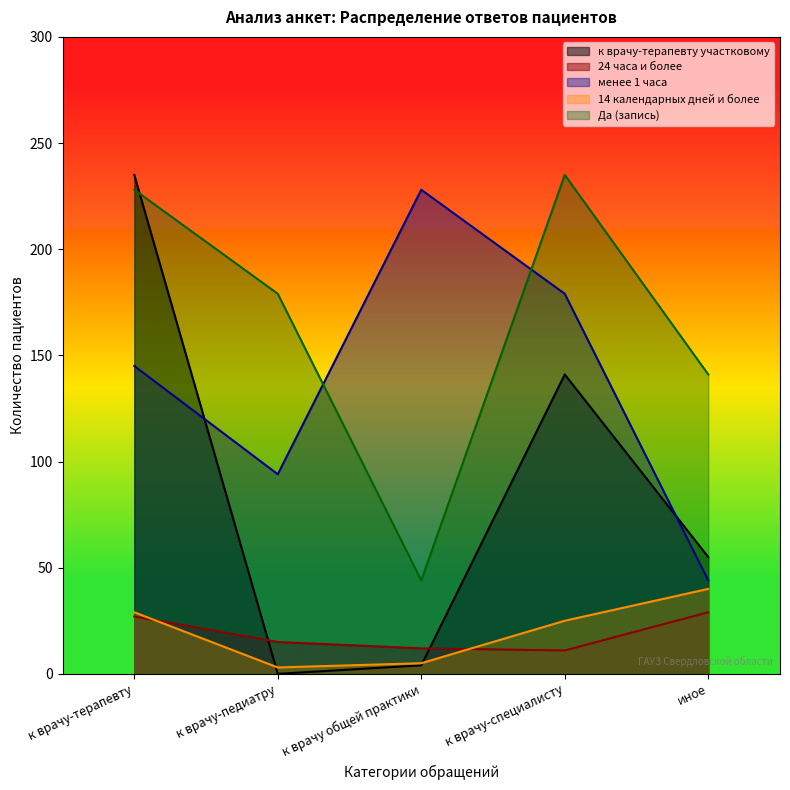

How many values in the менее 1 часа series exceed 145?

2